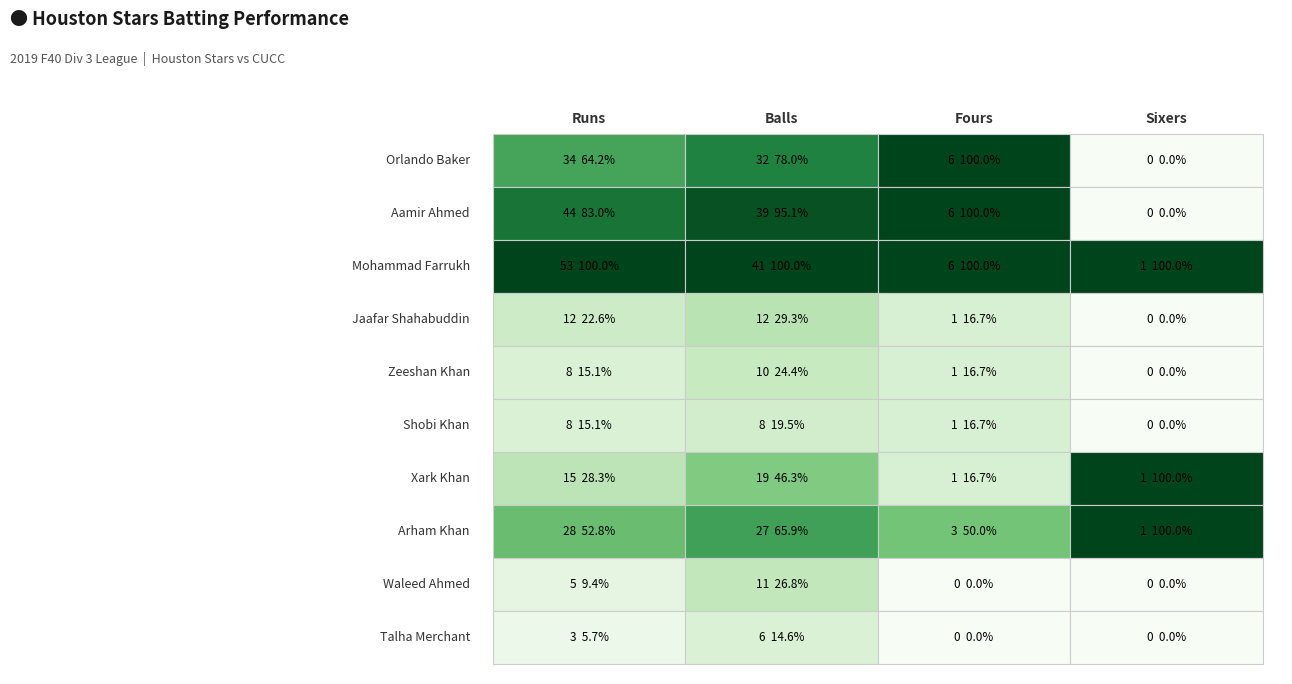

At which category is the sum across all series the highest?

Runs